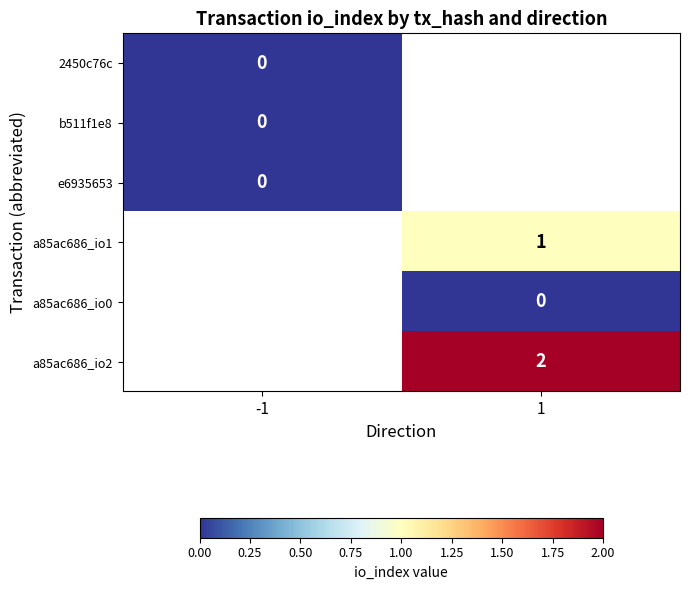

True or false: a85ac686_io1 has a value of 2 at 1.

False